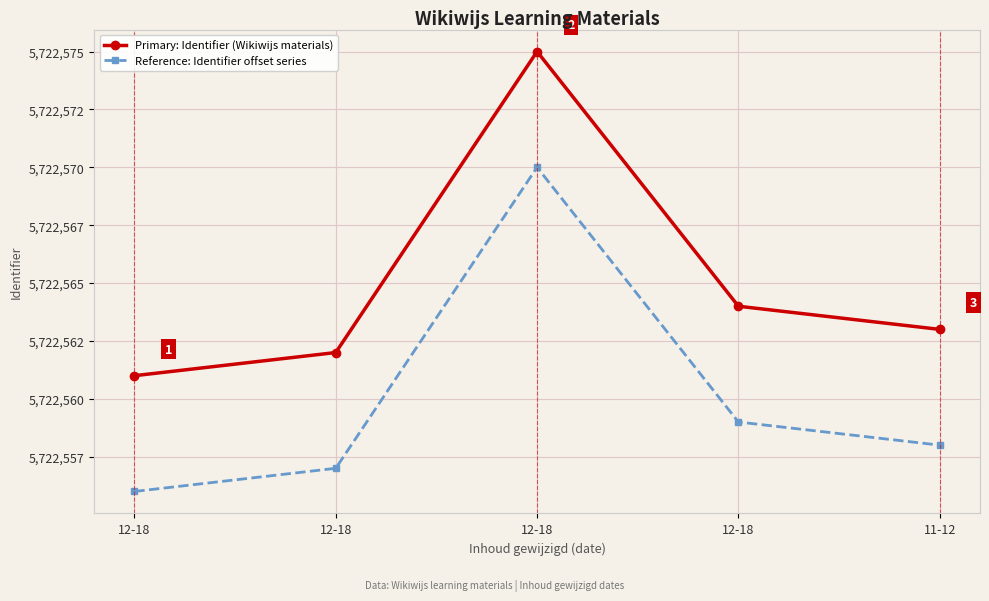

What are all the series names shown in the legend?

Primary: Identifier (Wikiwijs materials), Reference: Identifier offset series